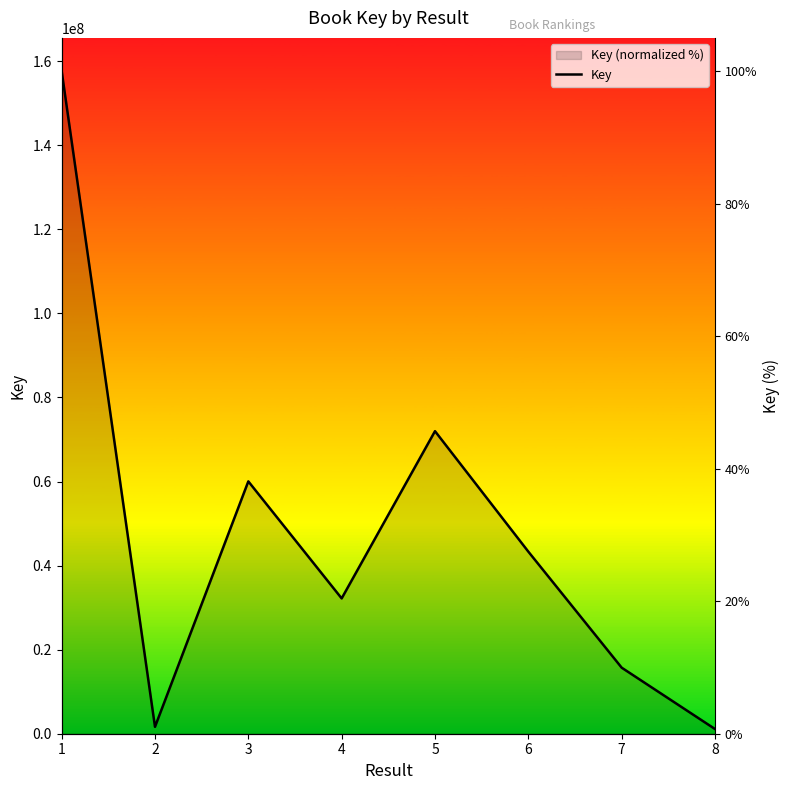

List the labels in order of value, smallest first.

8, 2, 7, 4, 6, 3, 5, 1